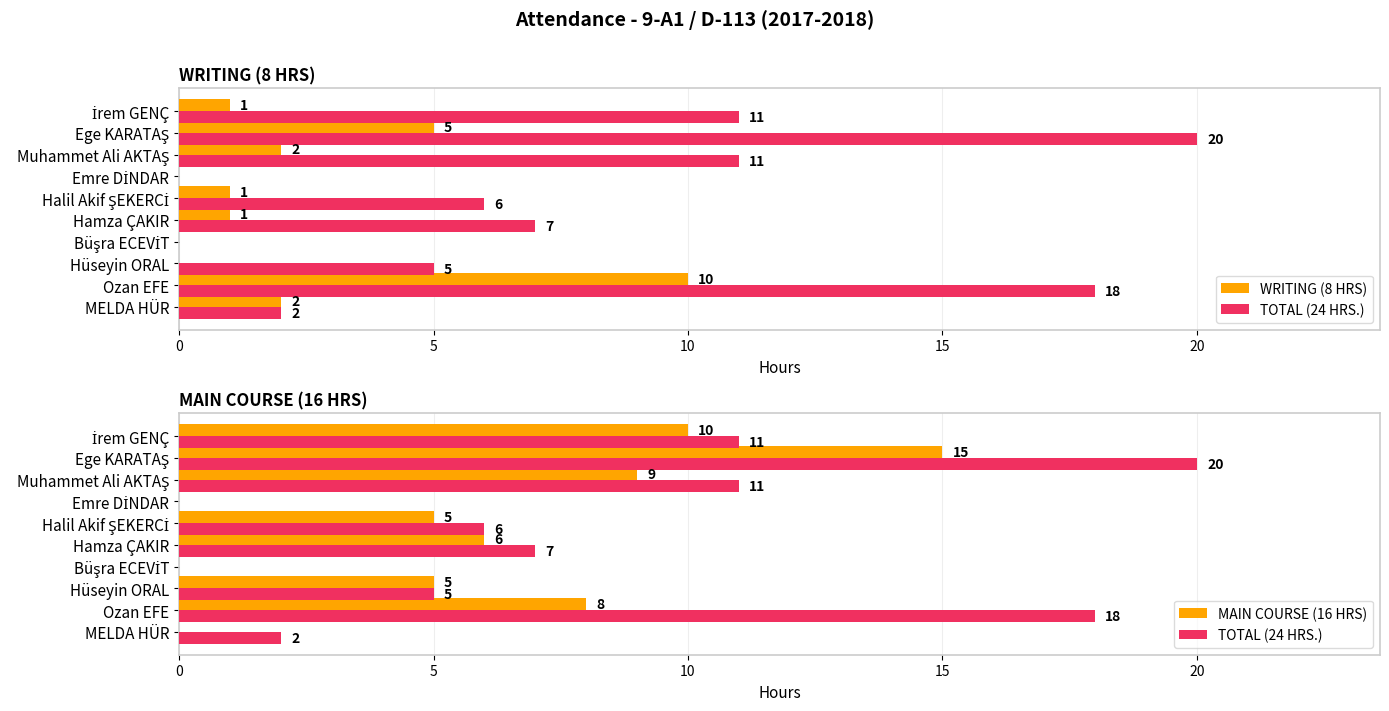

What is the value of the TOTAL (24 HRS.) bar at the 1st from the left?

2